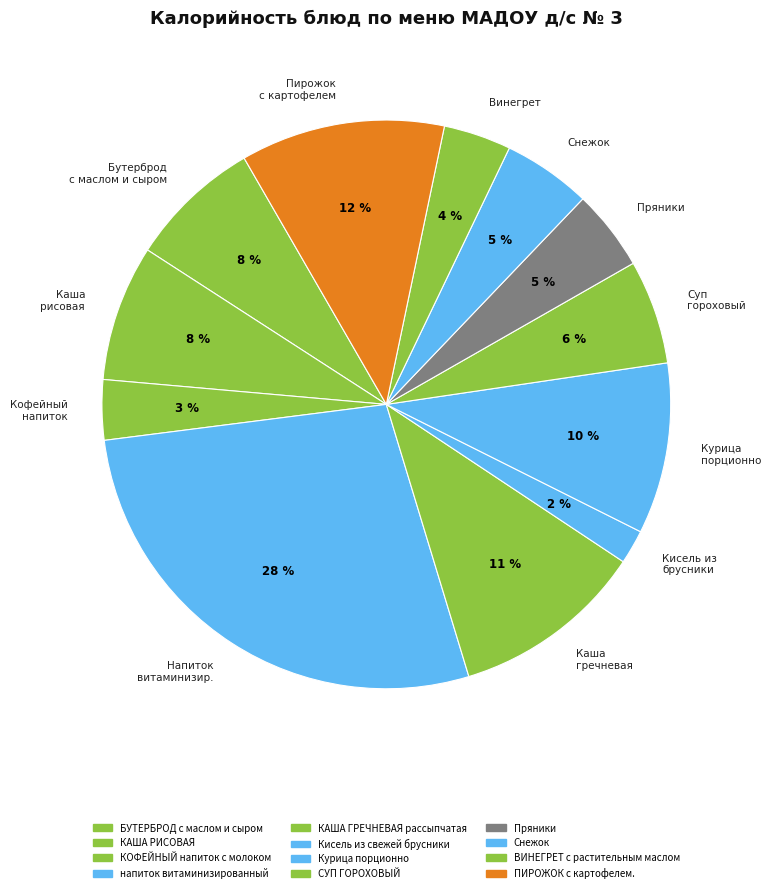

The Бутерброд с маслом и сыром slice represents 8% of the pie. True or false?

True